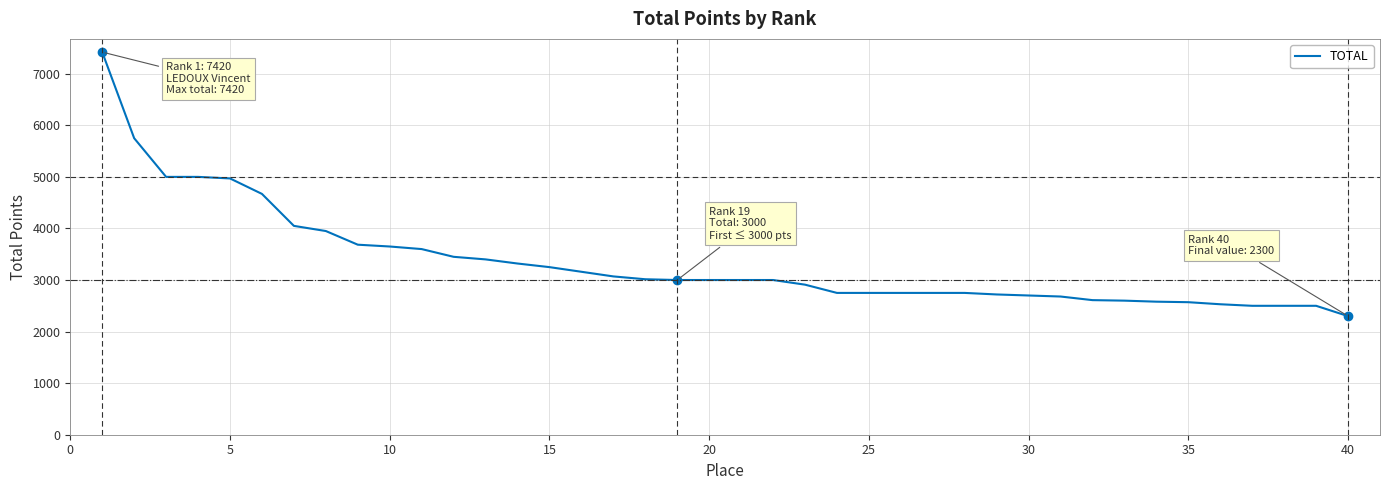

What is the maximum value shown in the chart?

7420